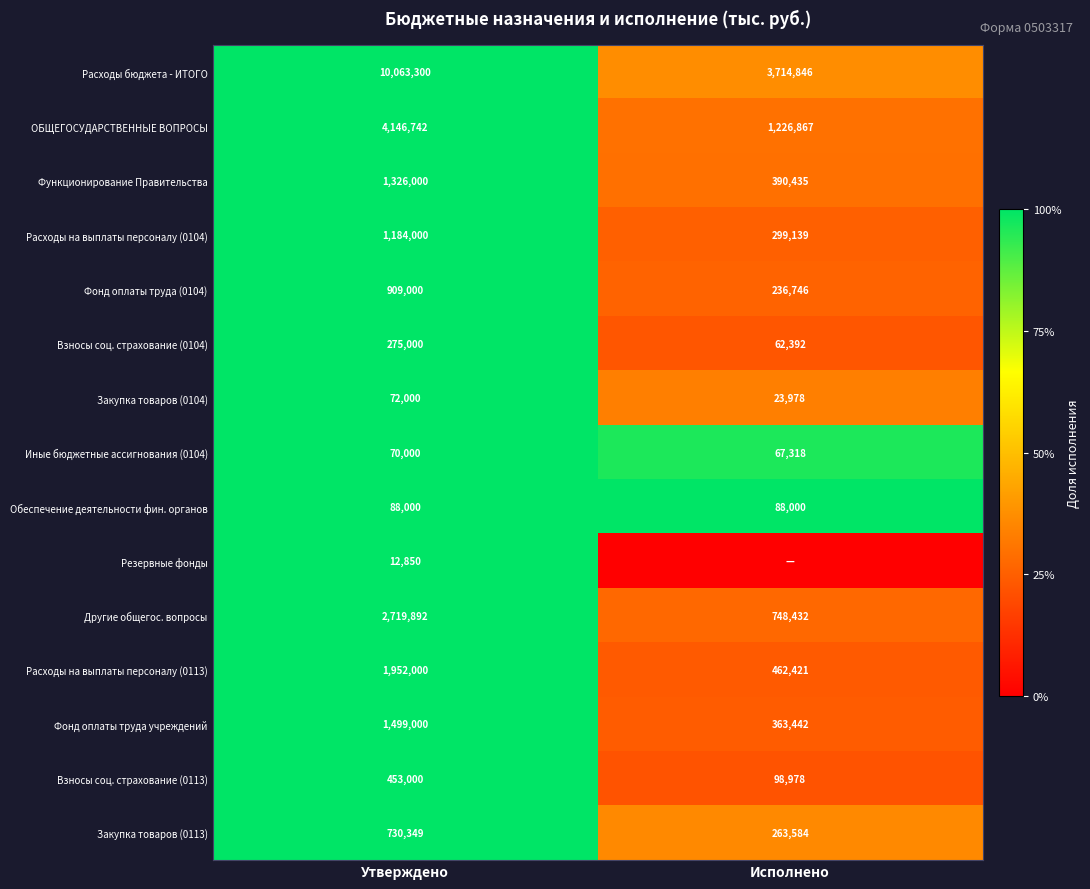

At Утверждено, list the series in order from largest to smallest.

Расходы бюджета - ИТОГО, ОБЩЕГОСУДАРСТВЕННЫЕ ВОПРОСЫ, Другие общегос. вопросы, Расходы на выплаты персоналу (0113), Фонд оплаты труда учреждений, Функционирование Правительства, Расходы на выплаты персоналу (0104), Фонд оплаты труда (0104), Закупка товаров (0113), Взносы соц. страхование (0113), Взносы соц. страхование (0104), Обеспечение деятельности фин. органов, Закупка товаров (0104), Иные бюджетные ассигнования (0104), Резервные фонды